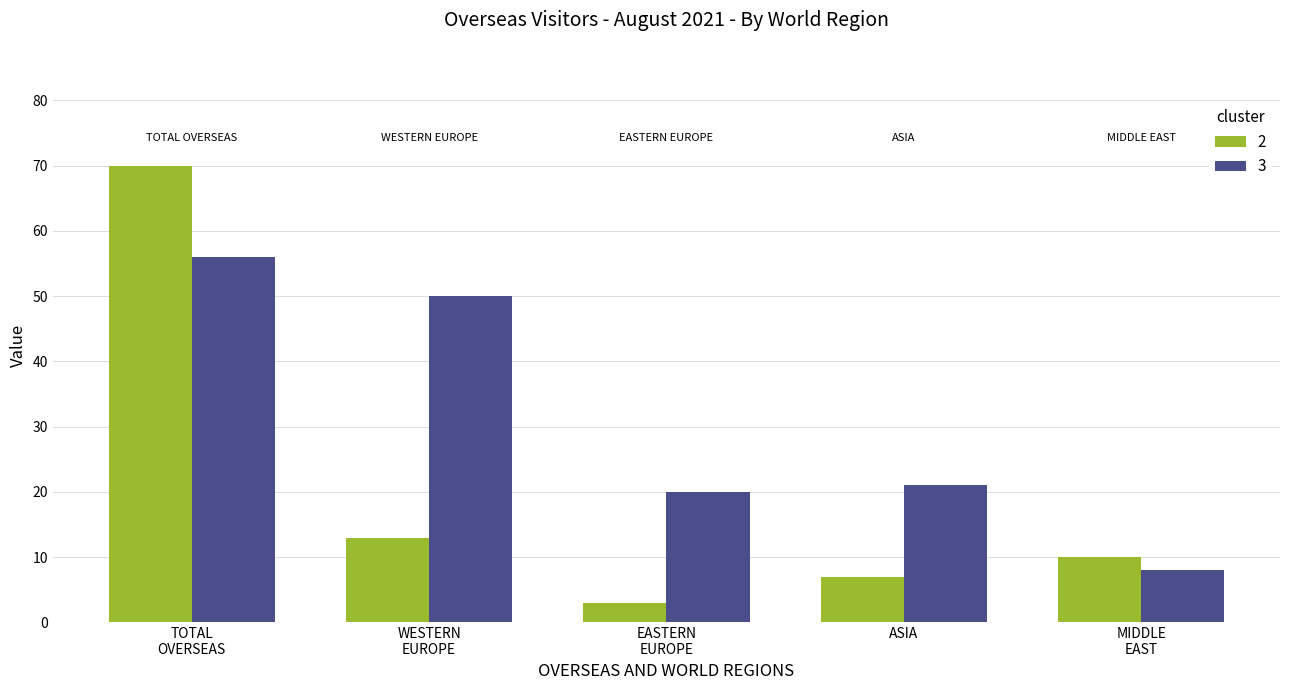

Is it true that 3 equals 21 at ASIA?

True